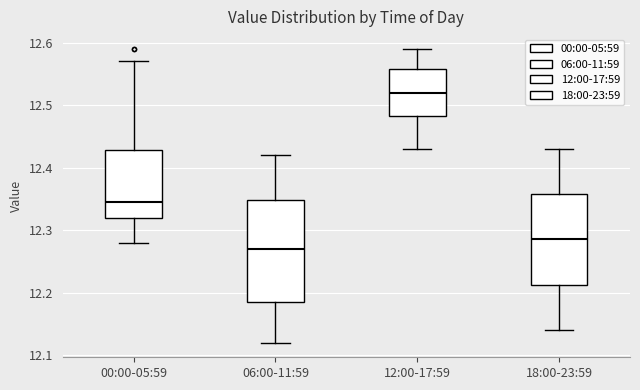

Reading left to right, transcribe this box plot: for each box, give where its median line is, the range the box spans, and where its two whiskers end, as read against the y-axis. The values are not printed on the chart, so give them approximately, as read against the axis.

00:00-05:59: median 12.35, box 12.32 to 12.43, whiskers 12.28 to 12.57
06:00-11:59: median 12.27, box 12.19 to 12.35, whiskers 12.12 to 12.42
12:00-17:59: median 12.52, box 12.48 to 12.56, whiskers 12.43 to 12.59
18:00-23:59: median 12.29, box 12.21 to 12.36, whiskers 12.14 to 12.43